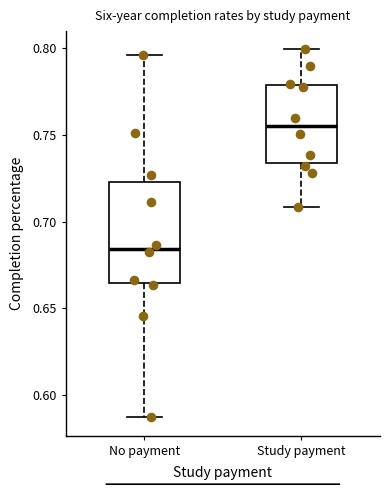

Comparing the boxes themselves (not the whiskers), which one is the tallest?

No payment